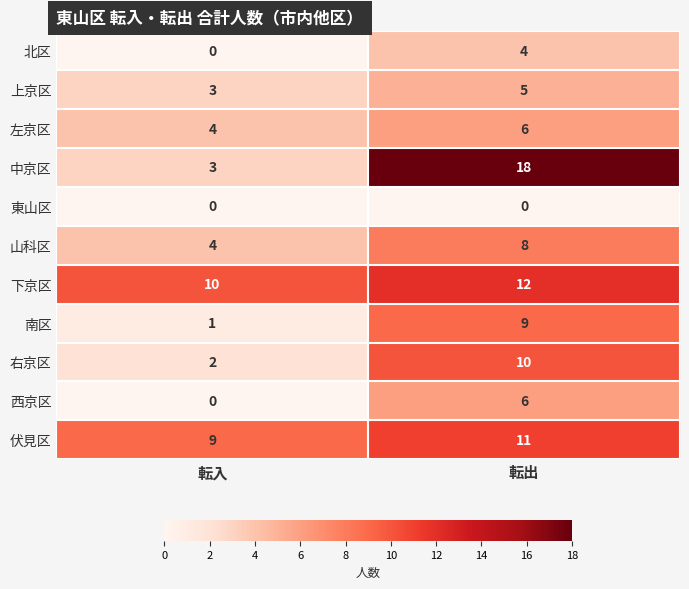

Rank the categories by 左京区 value from lowest to highest.

転入, 転出